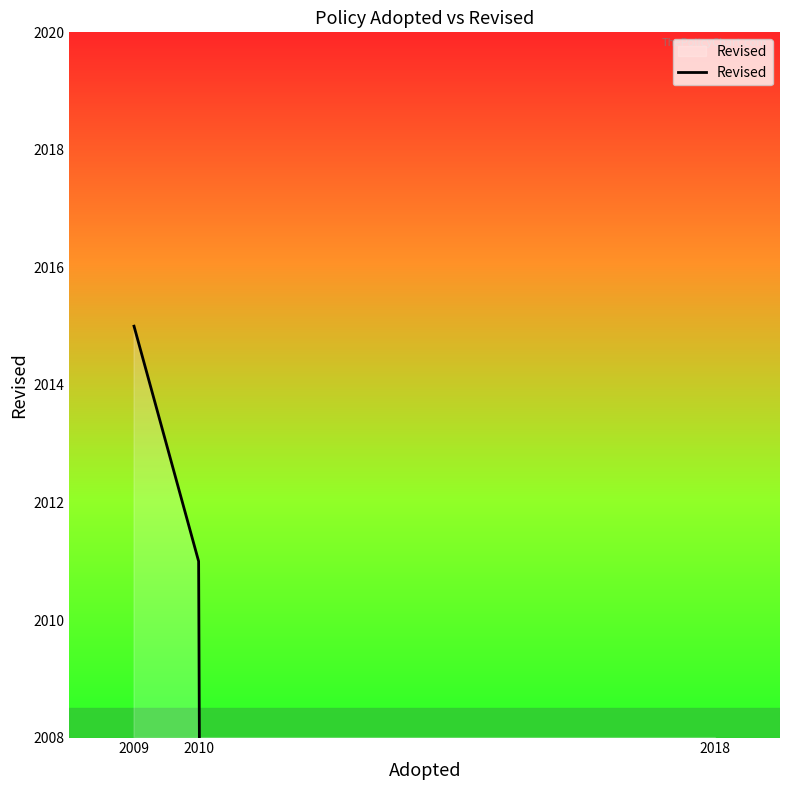

Is it true that the value at 2009 is 2015?

True